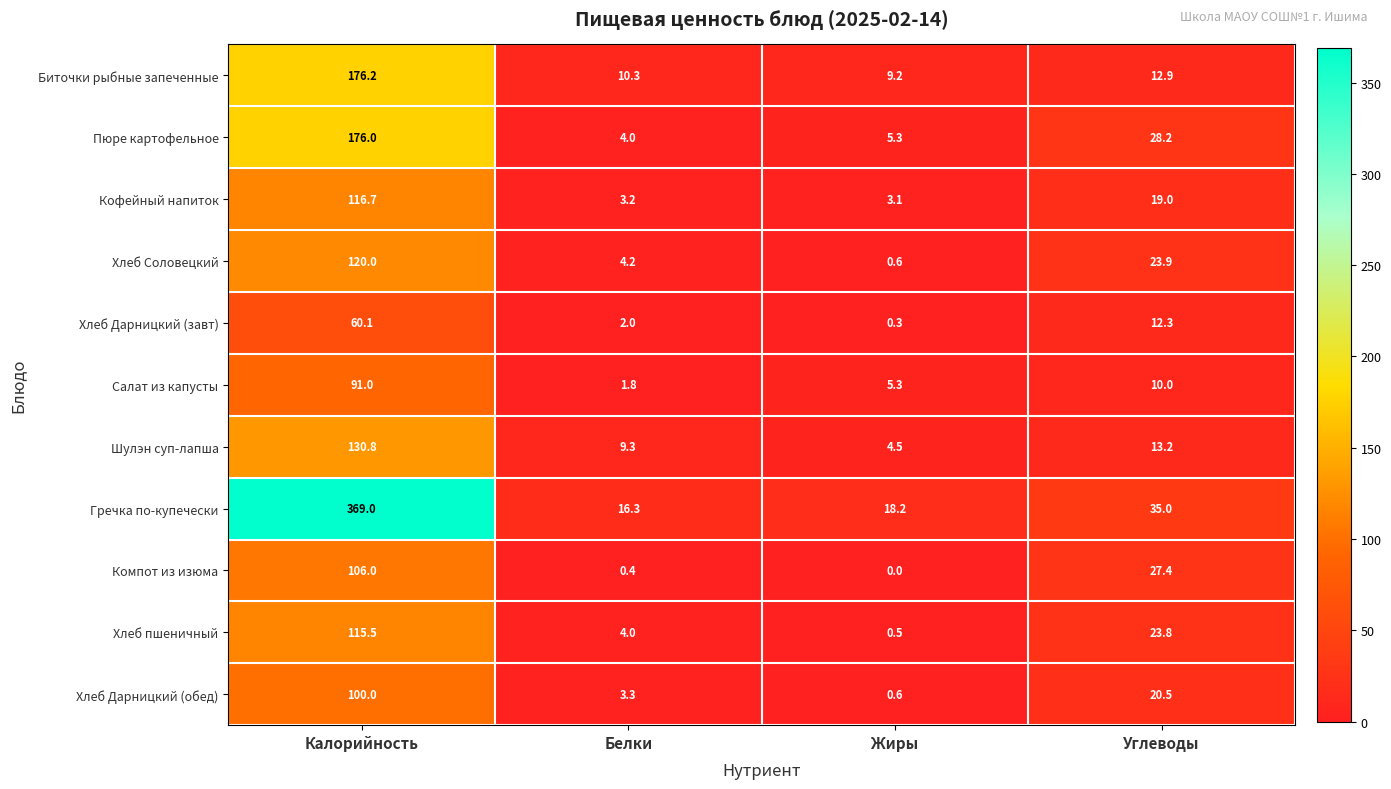

At which category is the sum across all series the highest?

Калорийность